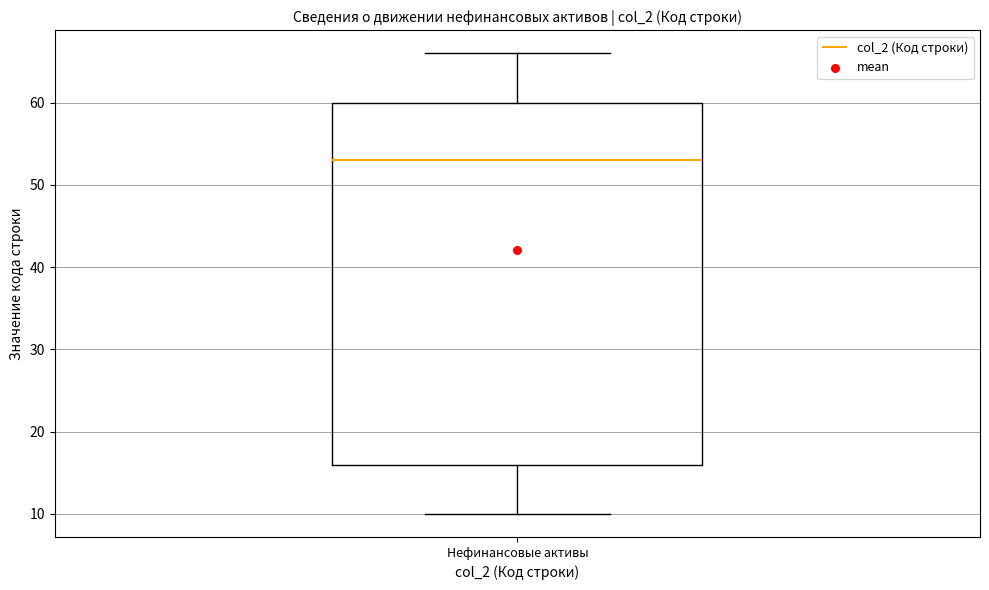

Transcribe this box plot: give where the median line is, the range the box spans, and where the two whiskers end, as read against the y-axis. The values are not printed on the chart, so give them approximately, as read against the axis.

median 53, box 16 to 60, whiskers 10 to 66